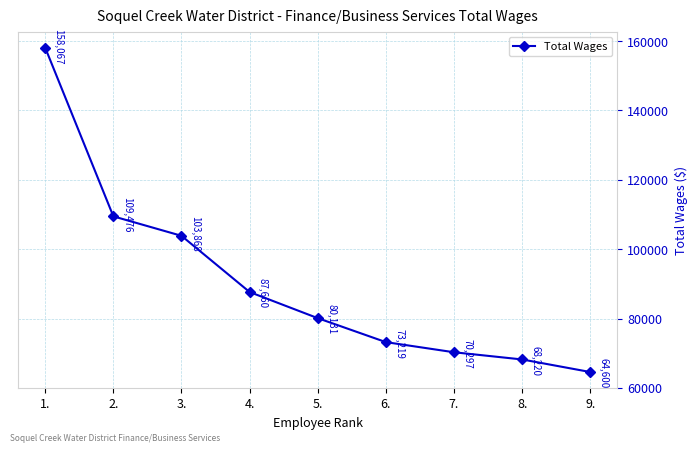

What is the average value?

90615